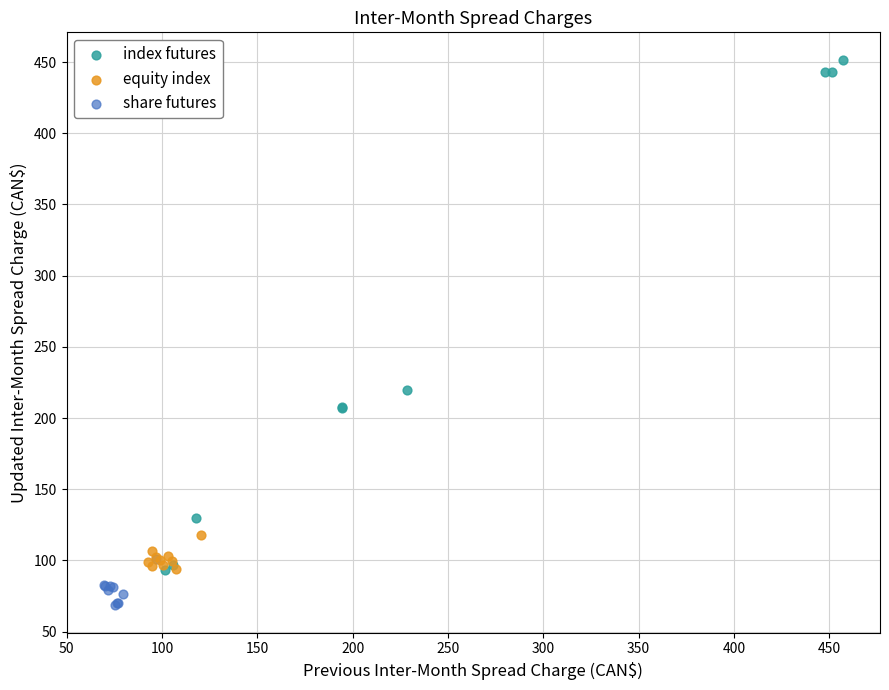

What are all the series names shown in the legend?

index futures, equity index, share futures